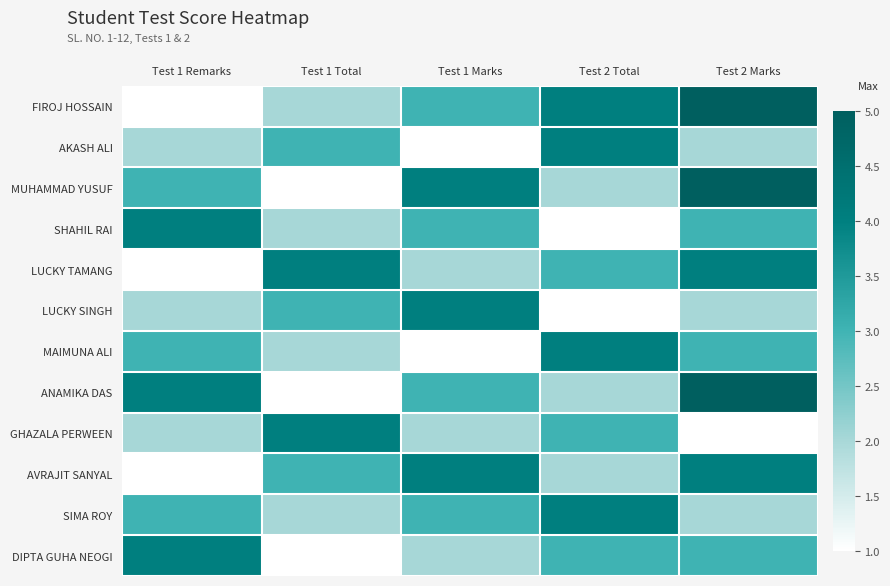

What is the difference between the highest and lowest values at Test 1 Remarks?

3